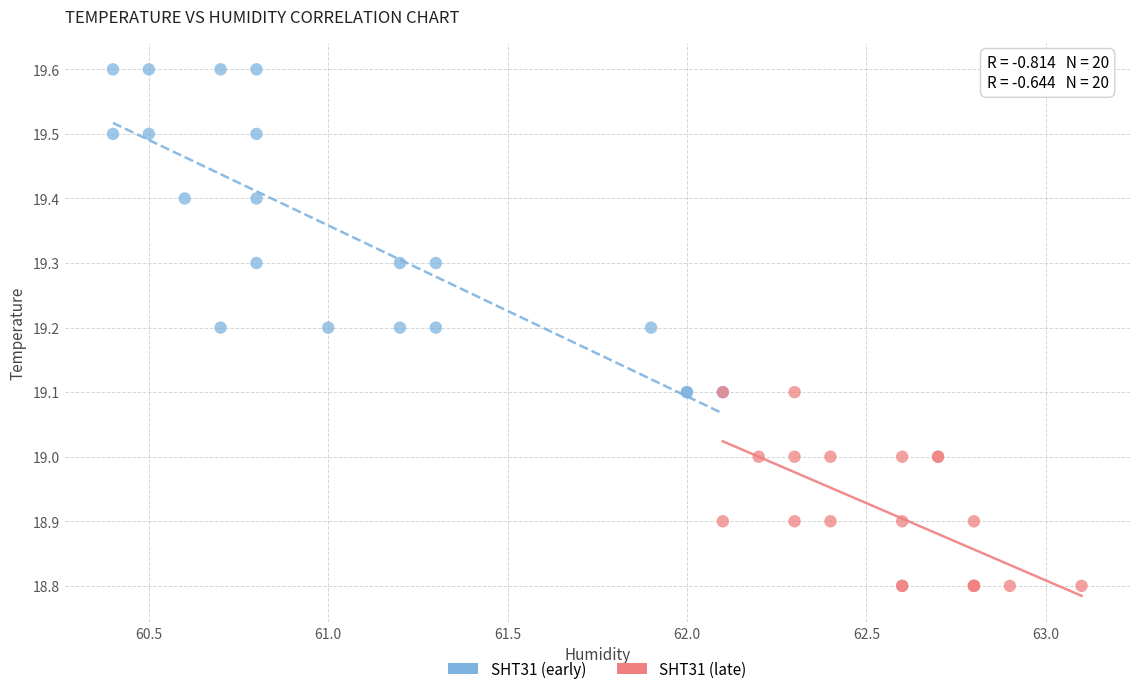

Which series reaches the maximum Y coordinate?

SHT31 (early)